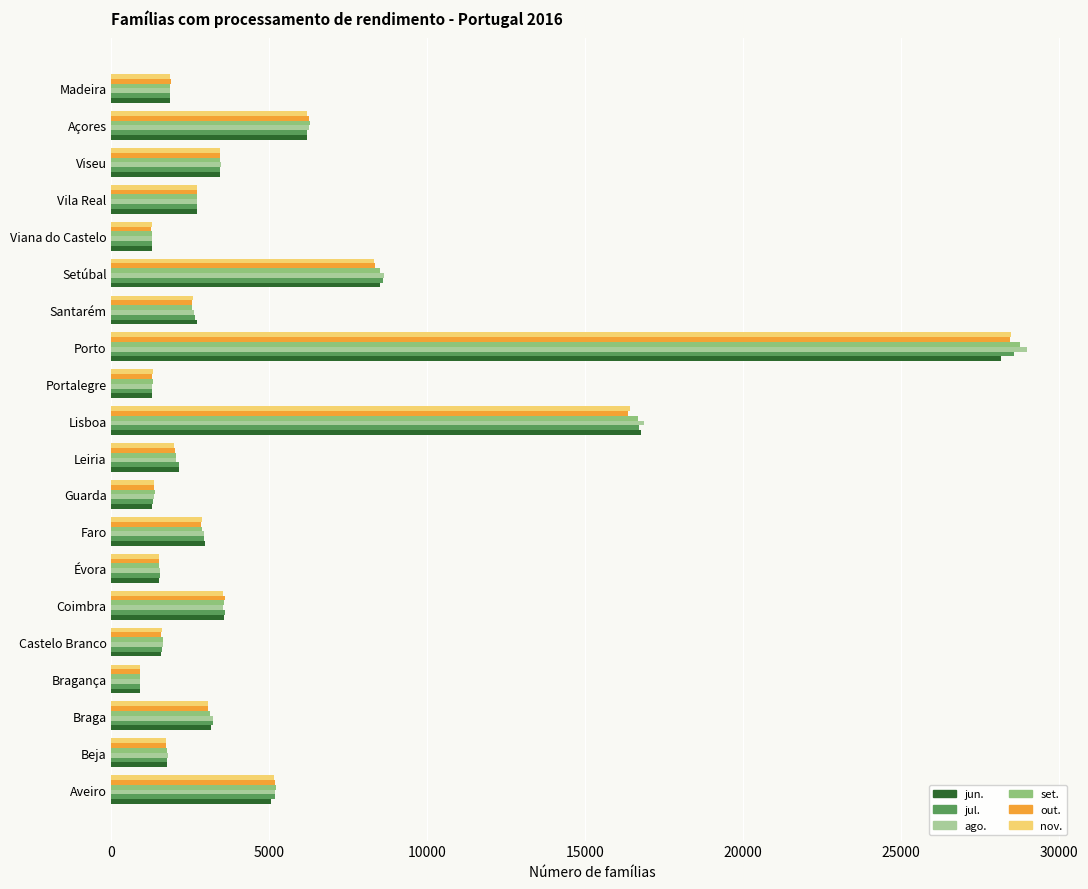

At which category is the sum across all series the highest?

Porto